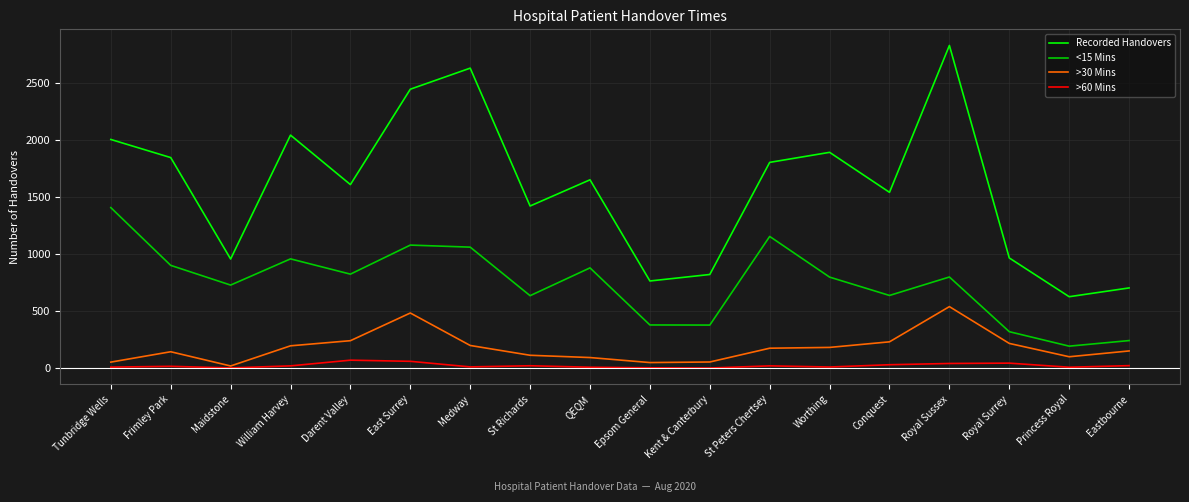

Does the chart have visible grid lines?

Yes